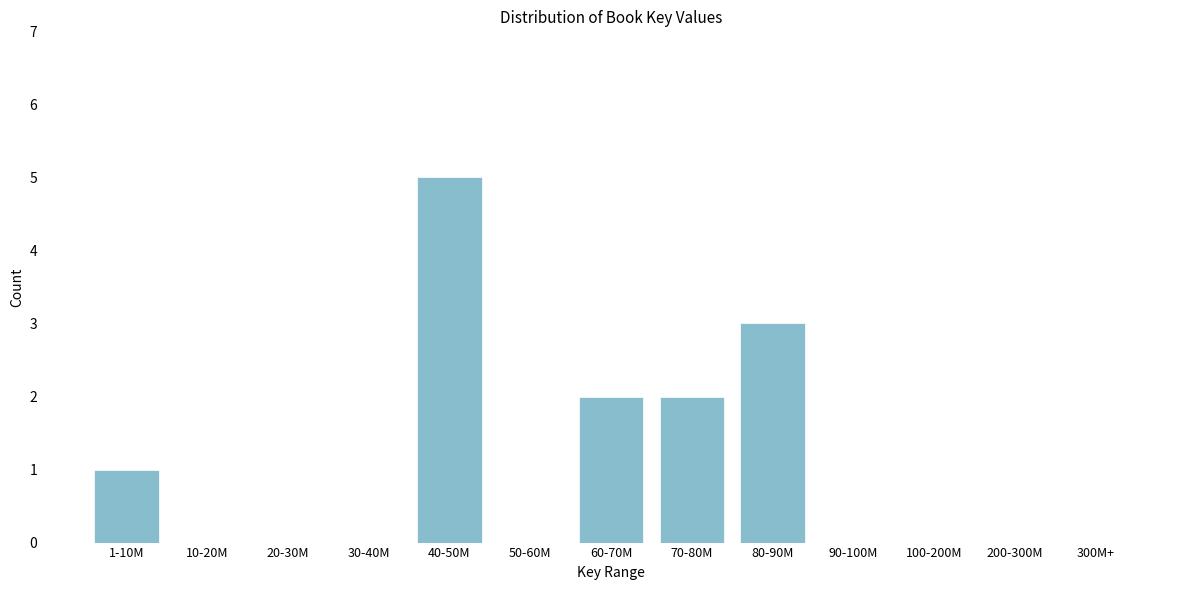

Reading left to right, transcribe all the data shown in this chart.

1-10M=1	10-20M=0	20-30M=0	30-40M=0	40-50M=5	50-60M=0	60-70M=2	70-80M=2	80-90M=3	90-100M=0	100-200M=0	200-300M=0	300M+=0